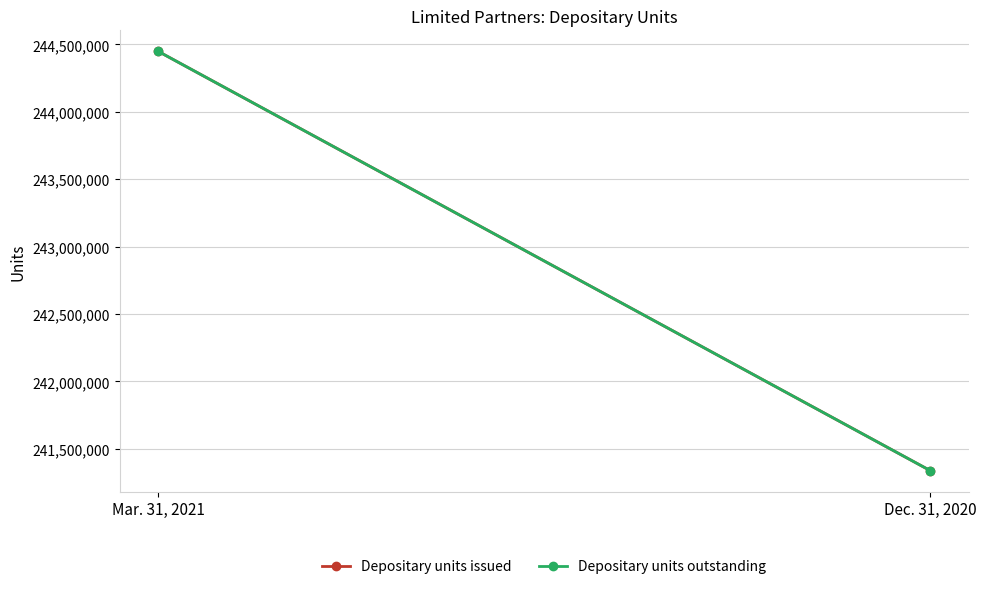

Is the value of Depositary units issued at Mar. 31, 2021 greater than the value of Depositary units outstanding at Mar. 31, 2021?

No